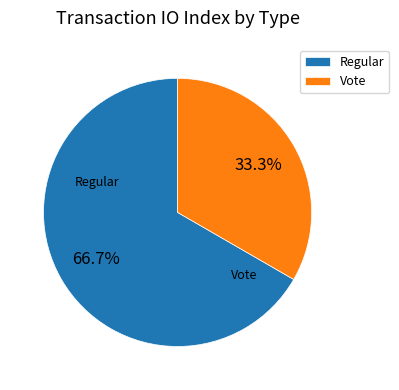

To the nearest percent, what is the difference between the largest and smallest slice percentages?

33%